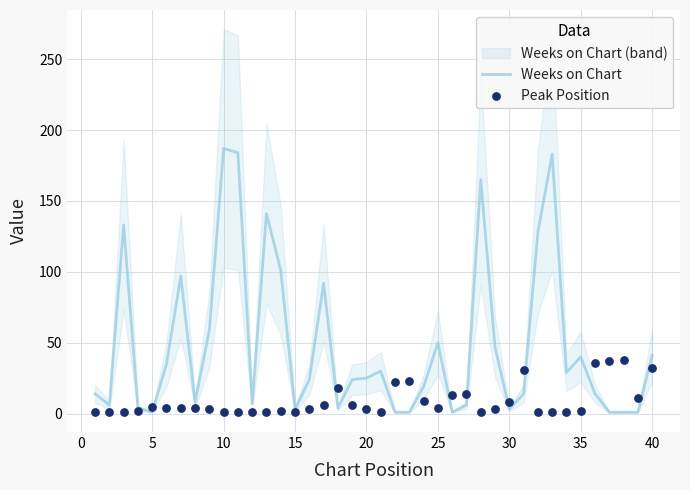

What are all the series names shown in the legend?

Weeks on Chart, Peak Position